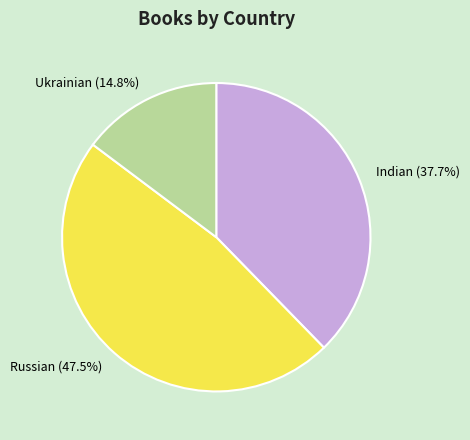

What portion of the pie excludes Indian?

62.3%